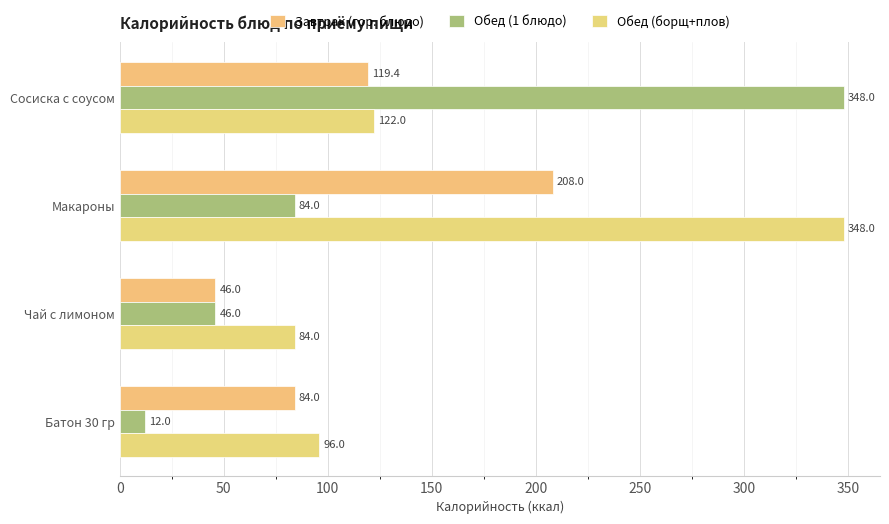

Where is Обед (1 блюдо) nearest to the value 180?

Макароны